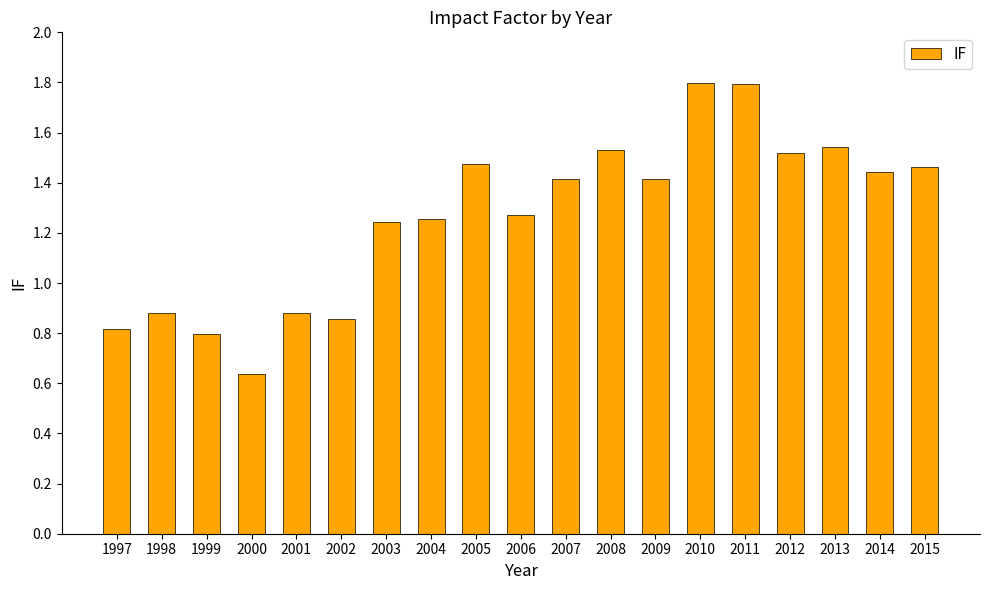

What is the value of the 3rd bar from the left?

0.8